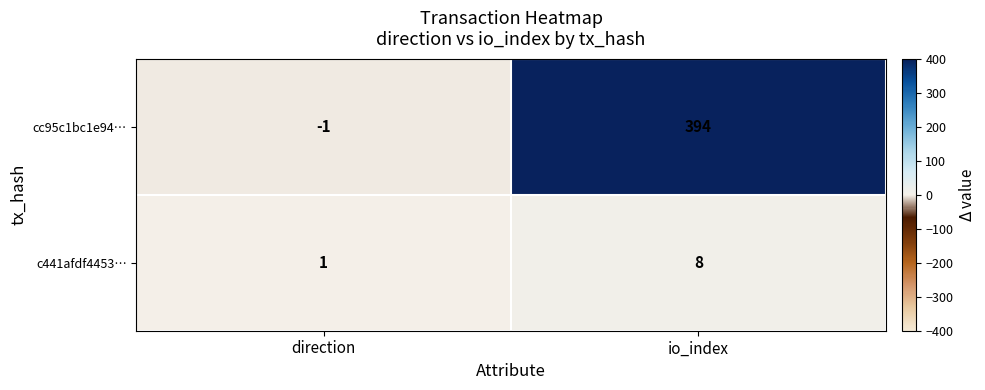

Where is c441afdf4453… nearest to the value 4?

direction